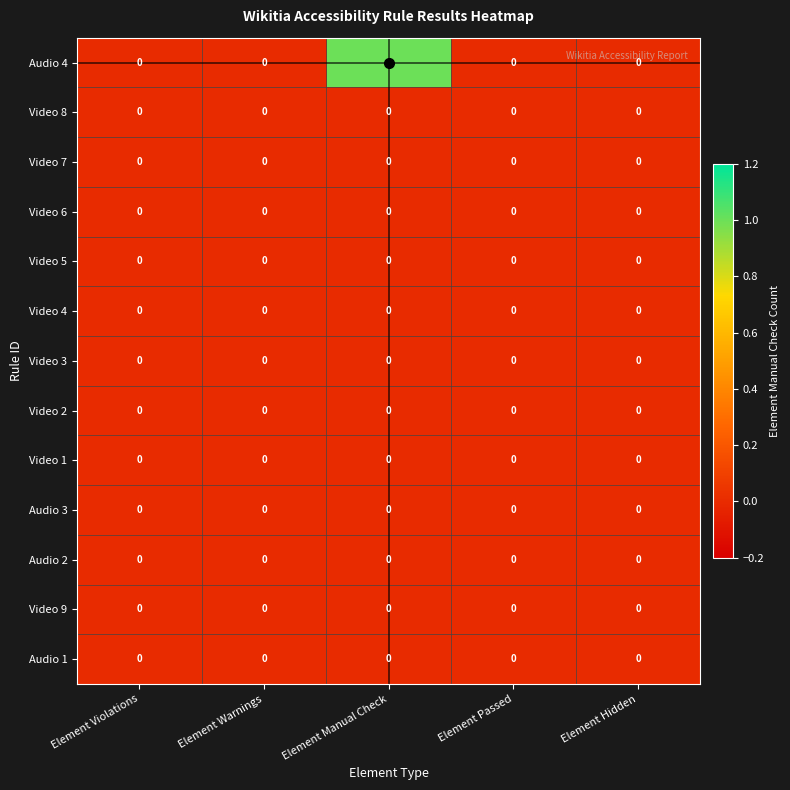

Which series has the widest spread of values?

Audio 4